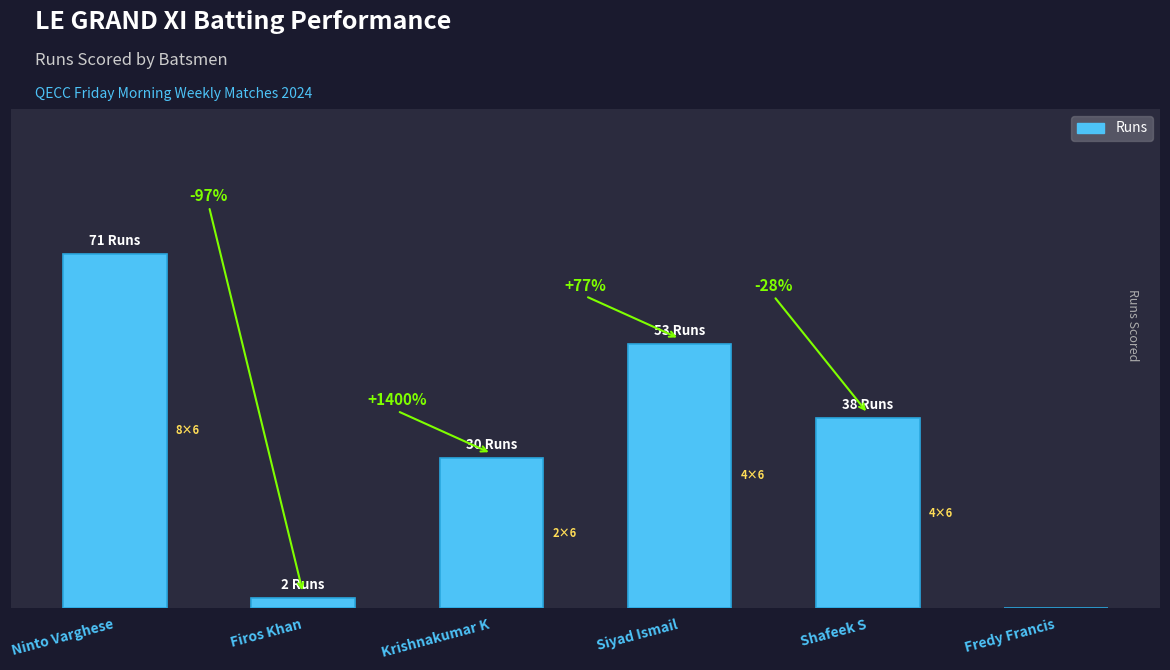

The value at Siyad Ismail is 53. True or false?

True